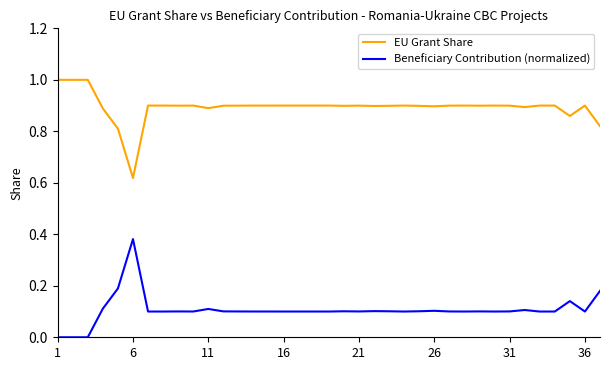

Which series has the largest total across all categories?

EU Grant Share